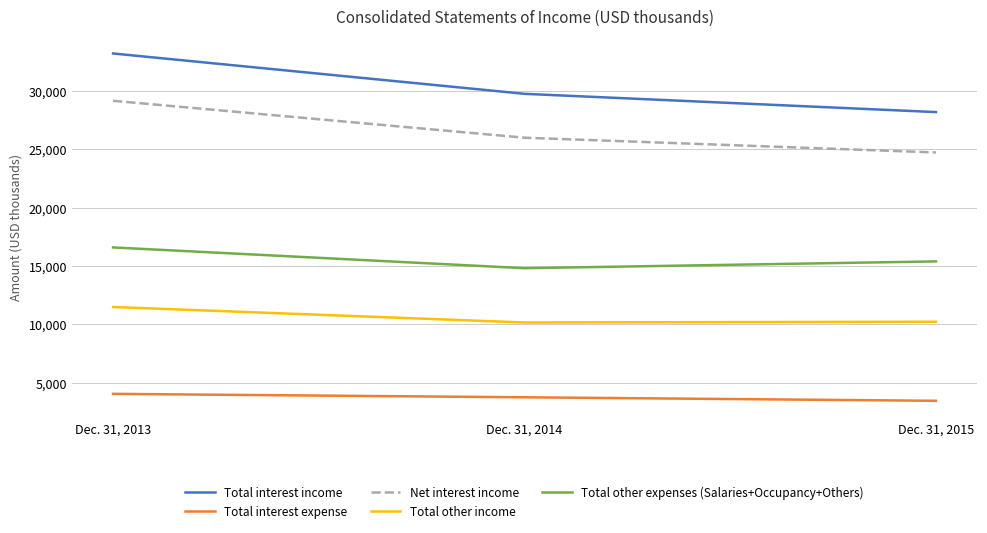

How many Total other expenses (Salaries+Occupancy+Others) values are between 14806 and 16583?

3